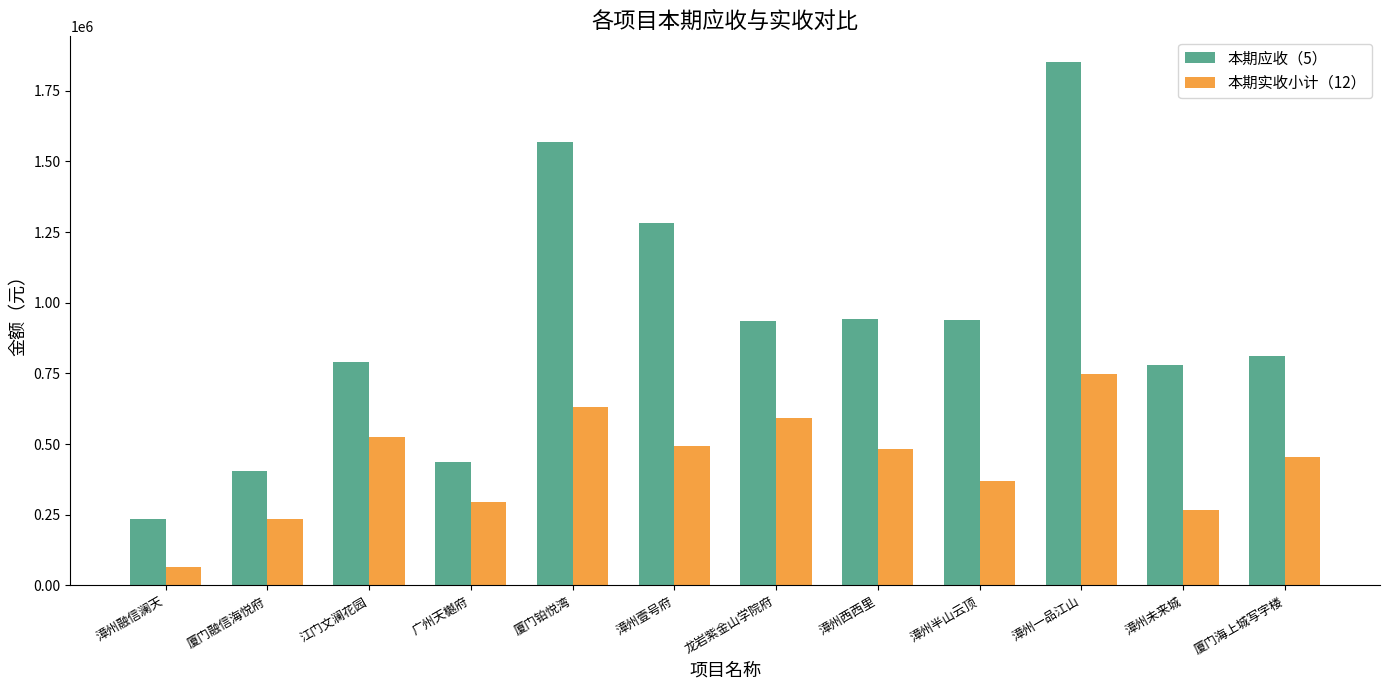

List the series in order of their overall mean, lowest first.

本期实收小计（12）, 本期应收（5）